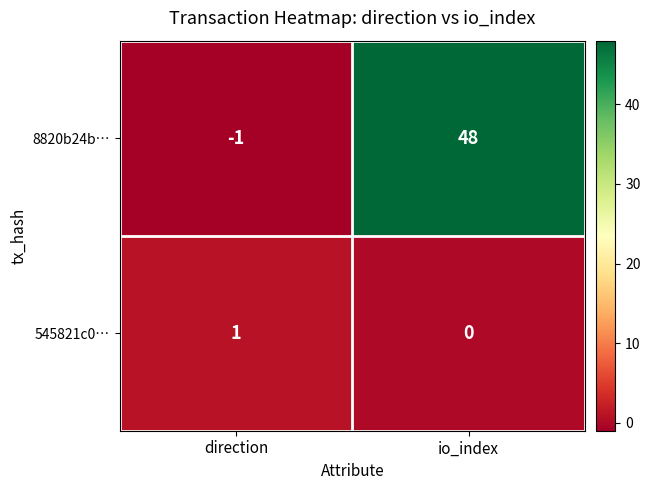

What is the sum of all 8820b24b… values?

47